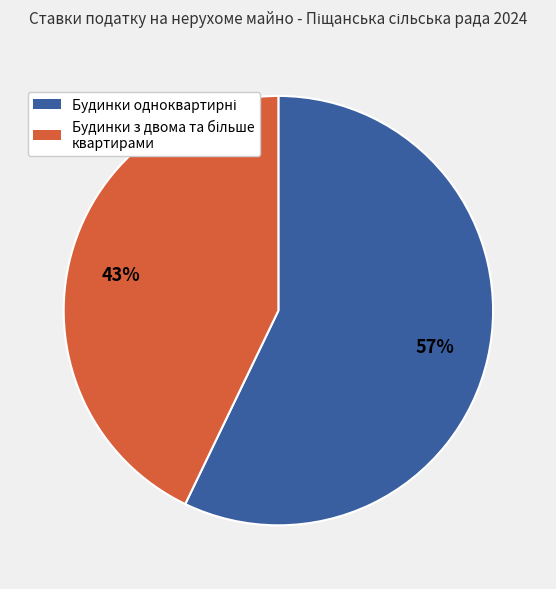

To the nearest percent, what is the average slice percentage?

50%